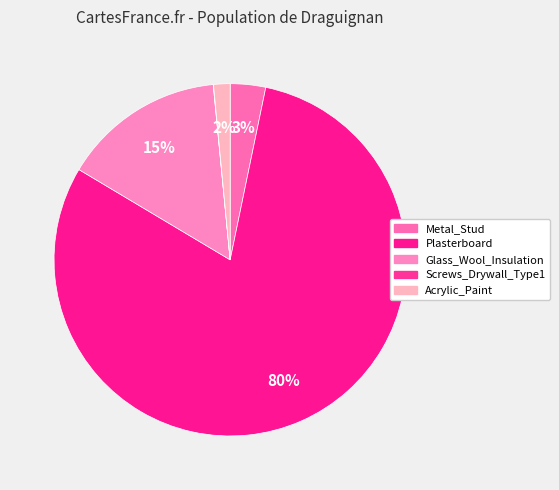

Which category has the biggest portion of the pie?

Plasterboard